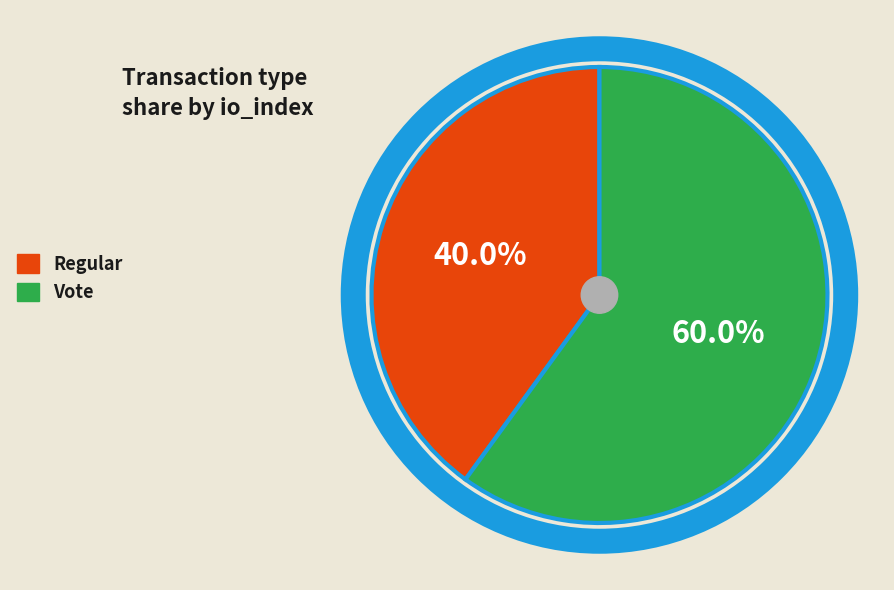

True or false: Regular accounts for 52% of the total.

False